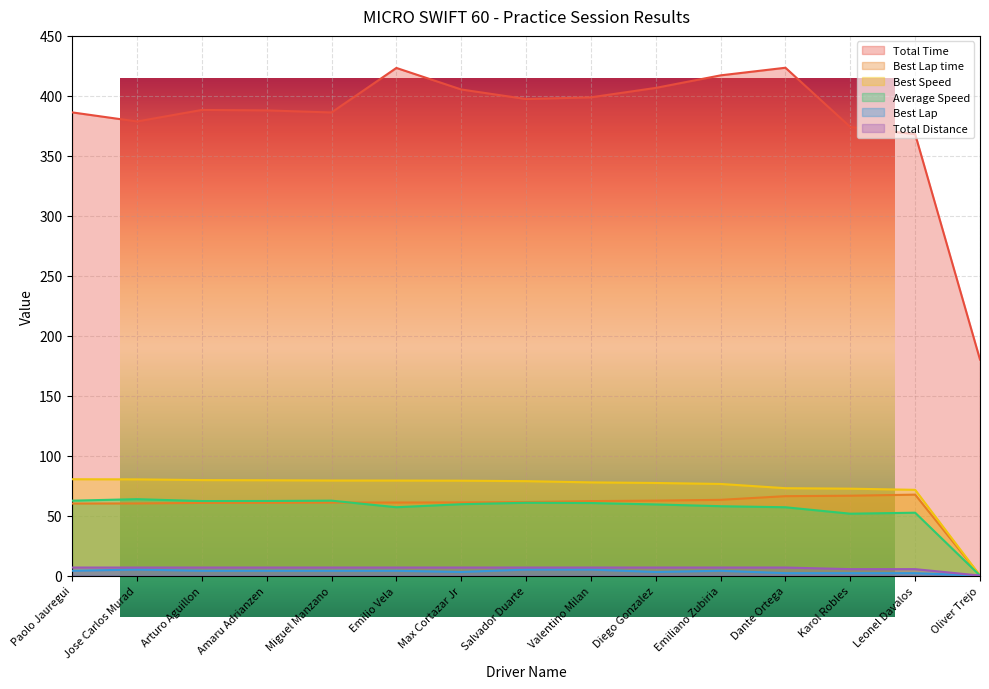

Reading left to right, transcribe all the data shown in this chart.

Total Time: 386.2	378.6	388.2	387.9	386.1	423.3	405.3	397.3	398.8	406.6	417.1	423.4	374.0	368.1	180.1
Best Lap time: 60.1	60.1	60.6	60.7	60.9	60.9	61.0	61.3	62.1	62.5	63.1	66.2	66.6	67.5	0.0
Best Speed: 80.3	80.2	79.6	79.5	79.3	79.2	79.1	78.7	77.7	77.2	76.4	72.9	72.5	71.5	0.0
Average Speed: 62.5	63.7	62.1	62.2	62.5	57.0	59.5	60.7	60.5	59.3	57.8	57.0	51.6	52.4	0.0
Best Lap: 4.0	5.0	4.0	4.0	4.0	4.0	3.0	5.0	5.0	3.0	4.0	2.0	2.0	2.0	0.0
Total Distance: 6.7	6.7	6.7	6.7	6.7	6.7	6.7	6.7	6.7	6.7	6.7	6.7	5.4	5.4	0.0